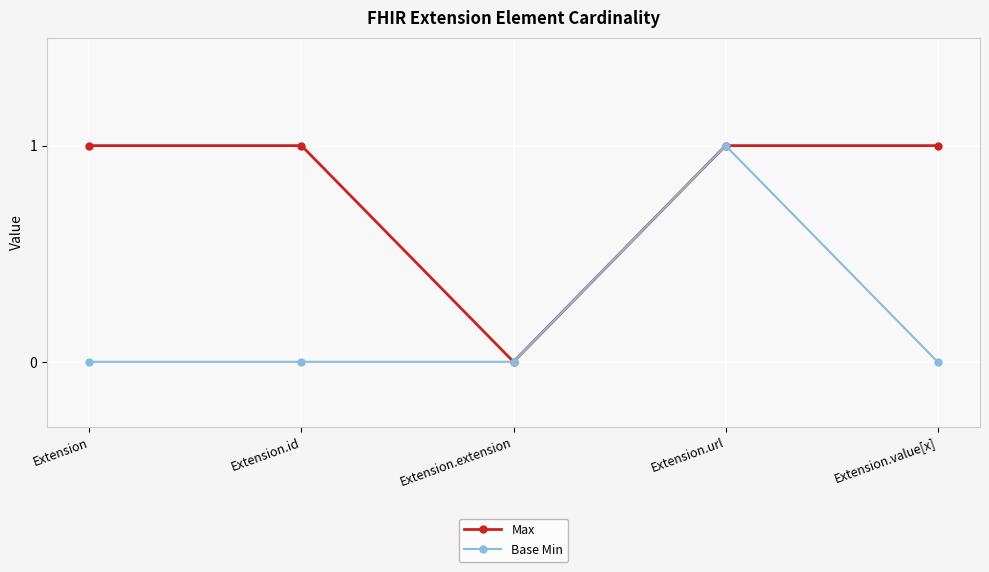

What is the difference between the maximum and minimum values in the Base Min series?

1